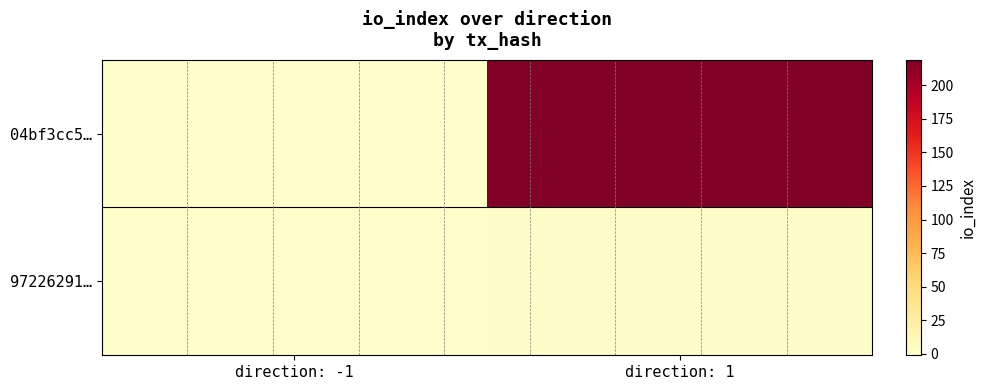

At how many categories does at least one series exceed 64?

1